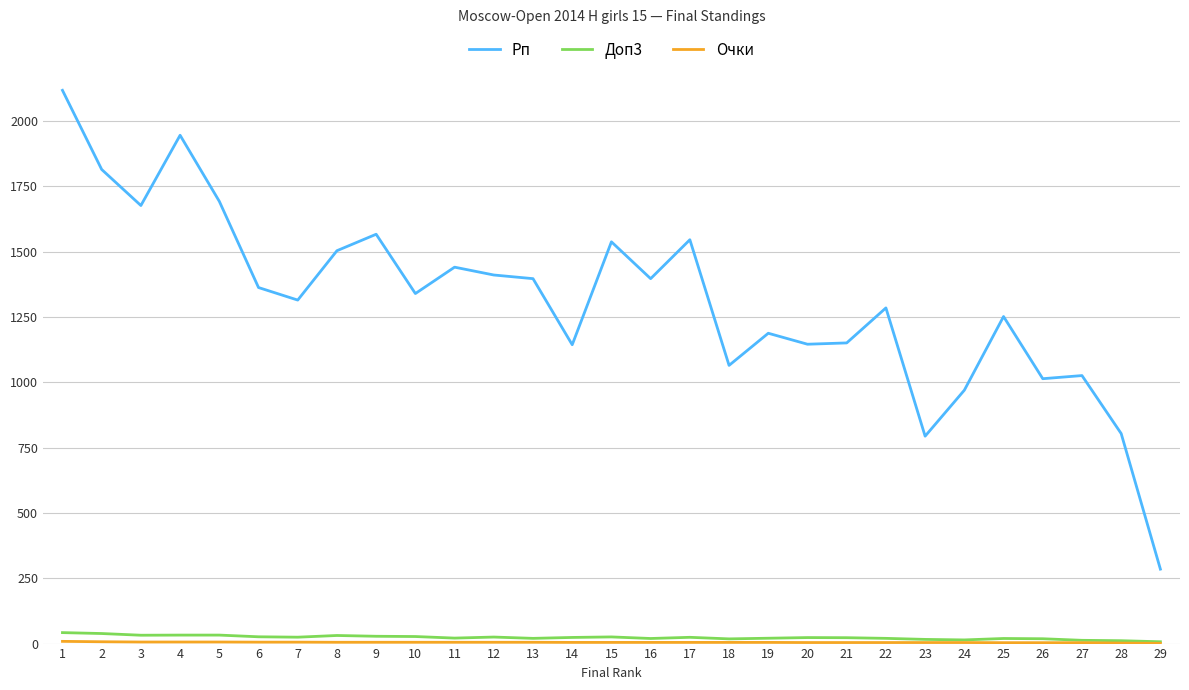

Between 2 and 8, which series saw the biggest shift?

Рп